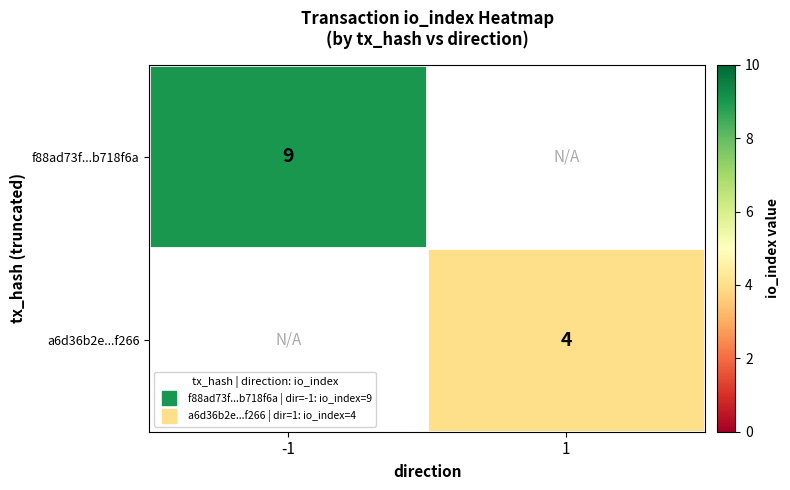

True or false: a6d36b2e...f266 has a value of 2.5 at 1.

False